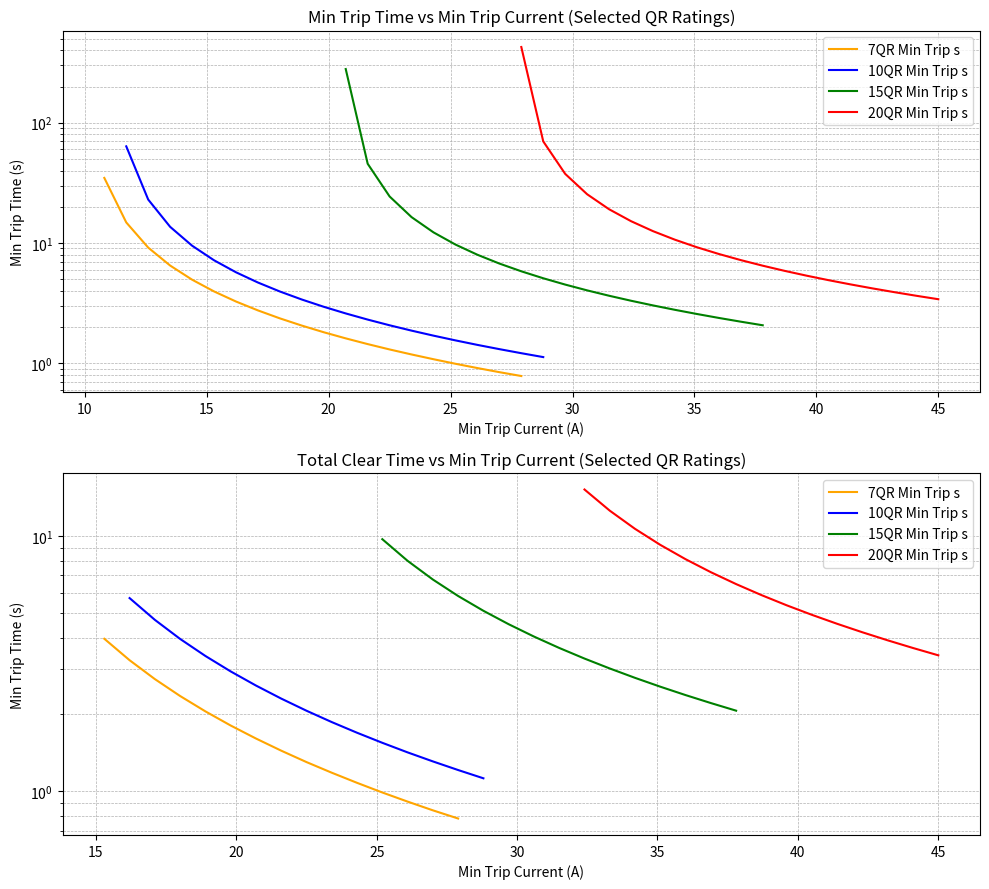

Is it true that 15QR Min Trip s equals 11.1 at 15?

False